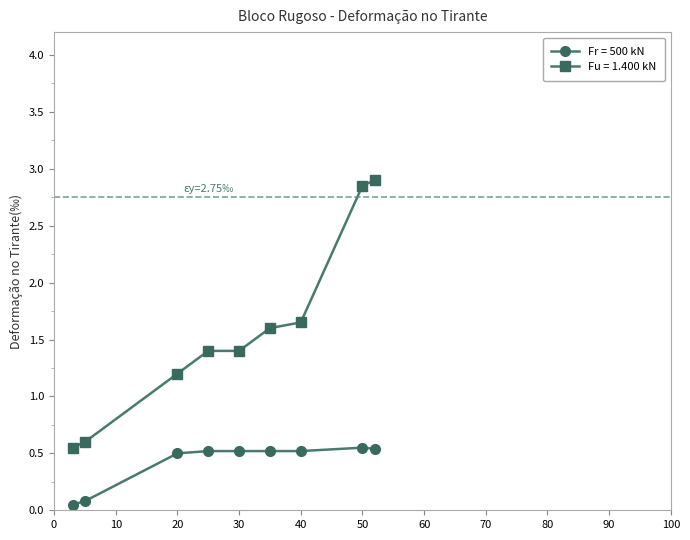

Which series has the largest total across all categories?

Fu = 1.400 kN